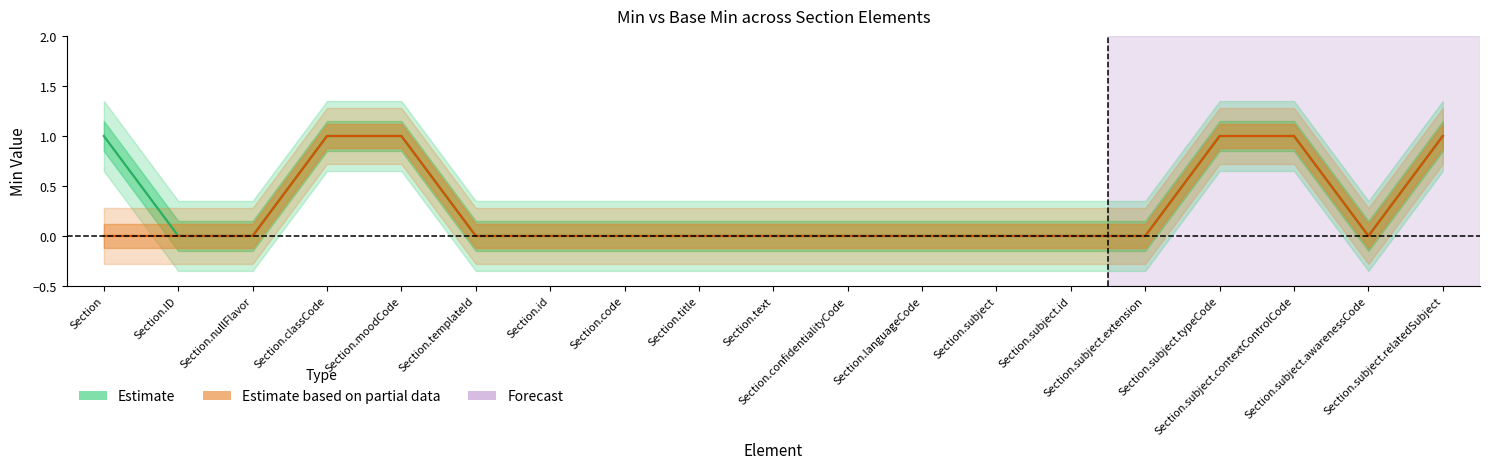

Is this an area chart (filled region under the line)?

No